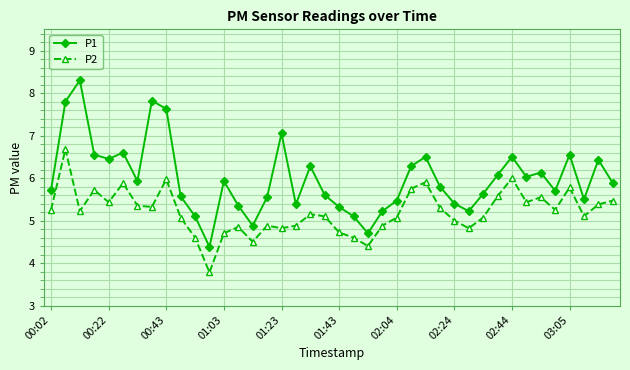

List the series in order of their overall mean, highest first.

P1, P2